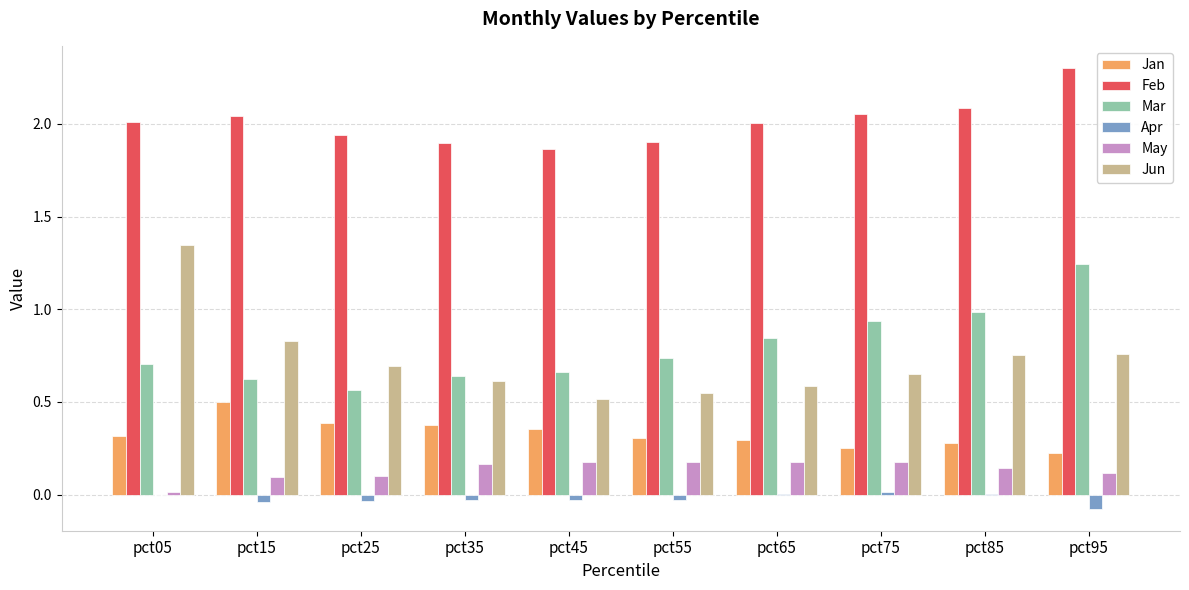

Which series has the largest total across all categories?

Feb